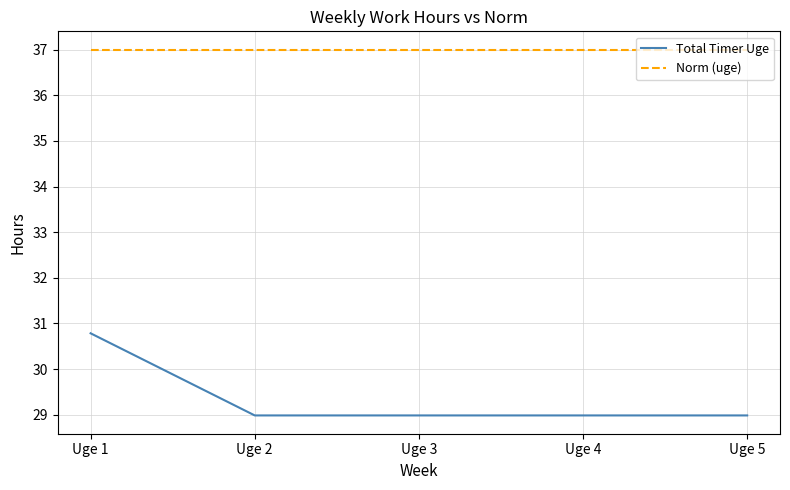

What is the maximum value for Norm (uge)?

37.0